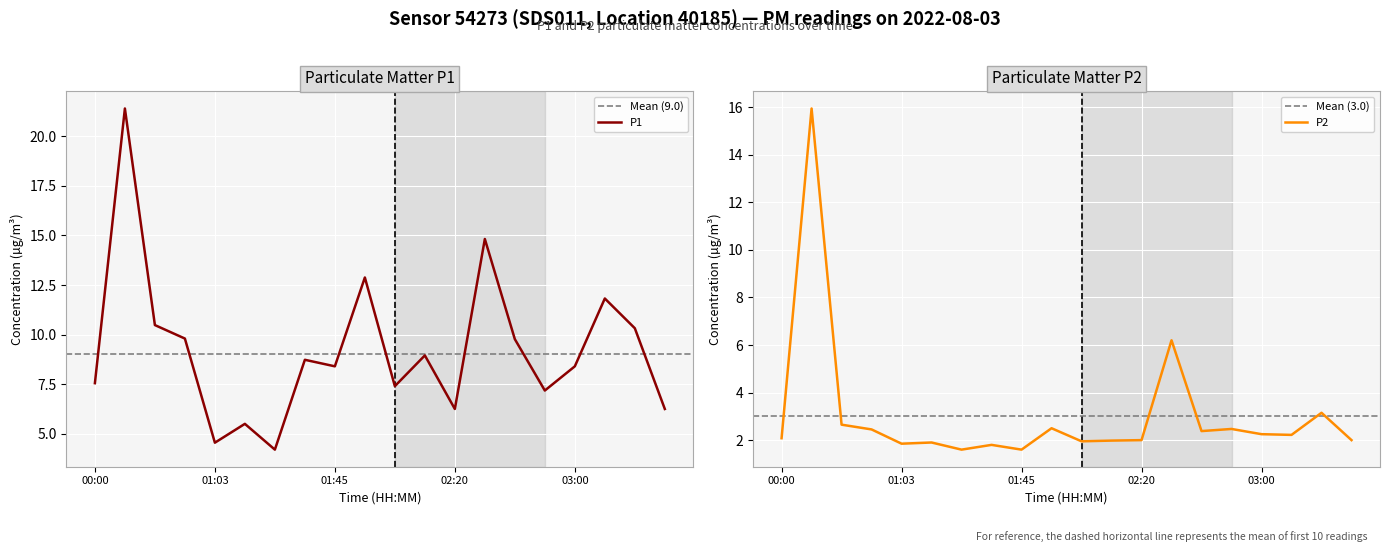

Where is P2 nearest to the value 8?

02:30